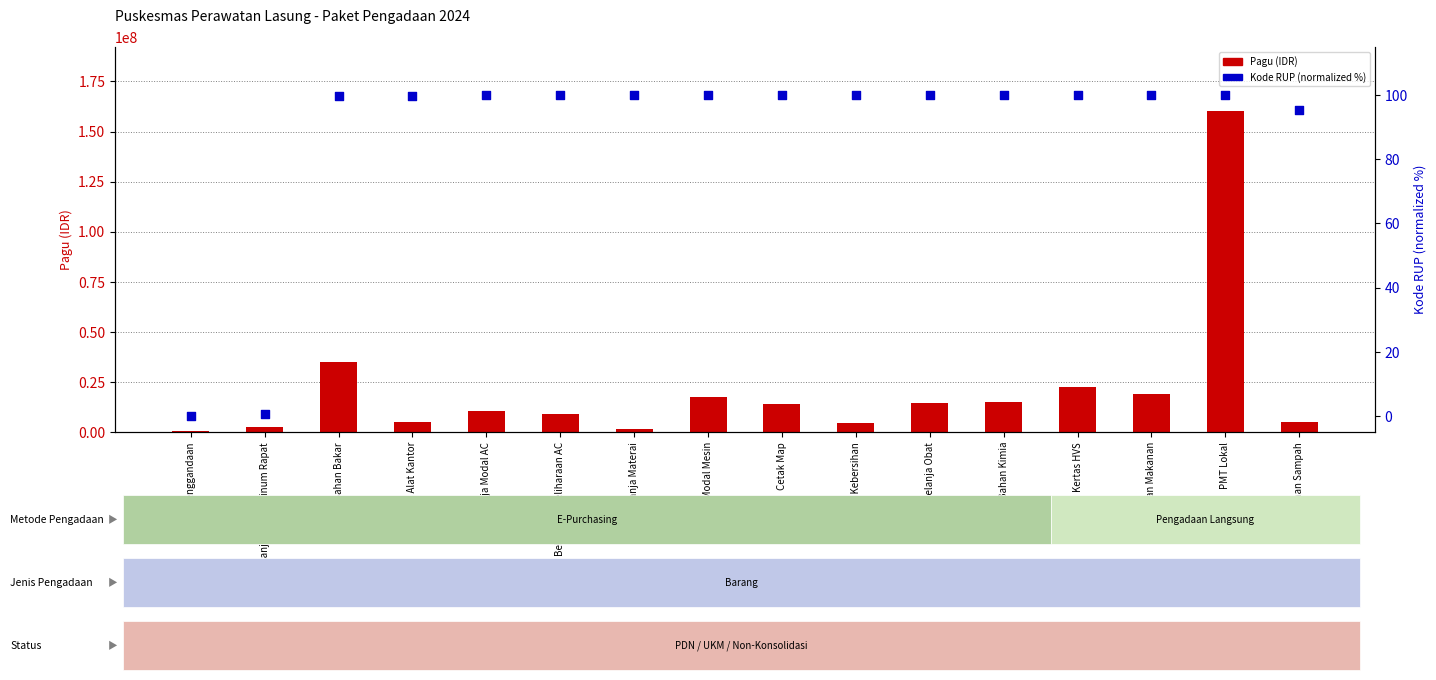

What are all the series names shown in the legend?

Pagu (IDR), Kode RUP (normalized %)